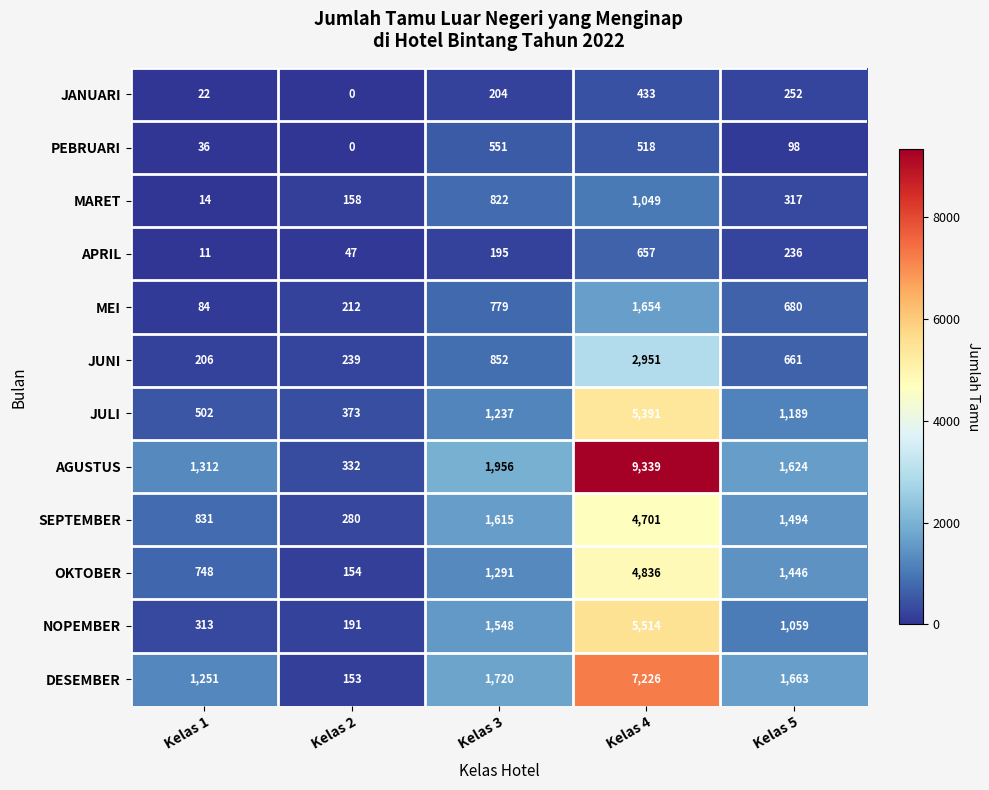

Which series has the largest total across all categories?

AGUSTUS